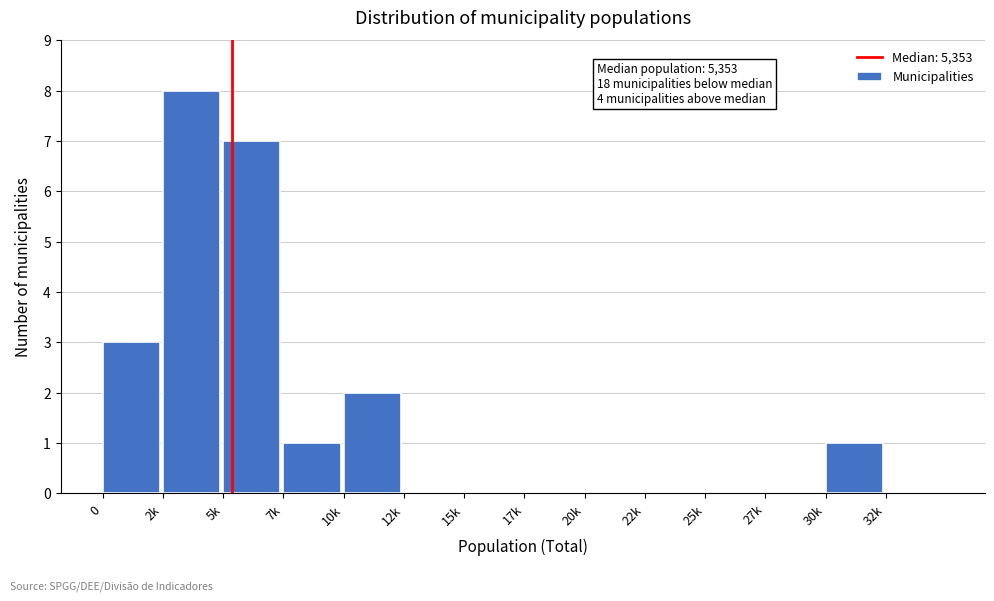

Reading right to left, what are all the values shown in this chart?

32k=0	30k=1	27k=0	25k=0	22k=0	20k=0	17k=0	15k=0	12k=0	10k=2	7k=1	5k=7	2k=8	0=3